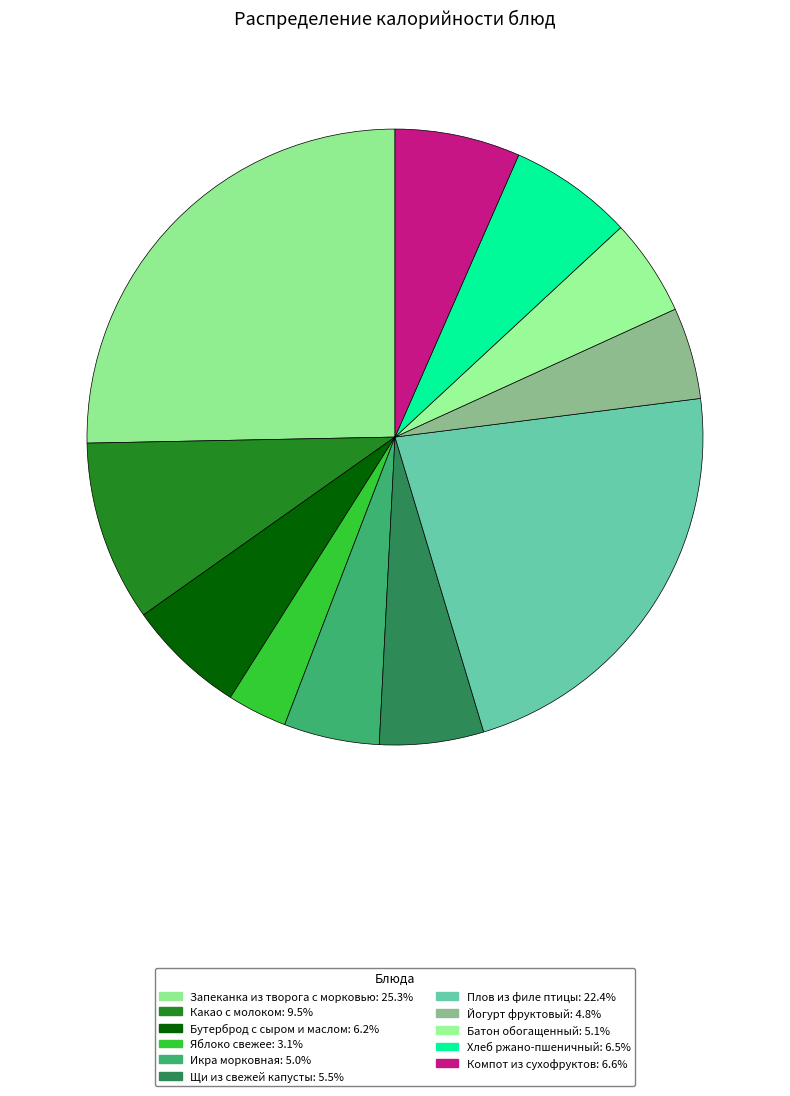

Does Батон обогащенный represent more than half of the total?

No